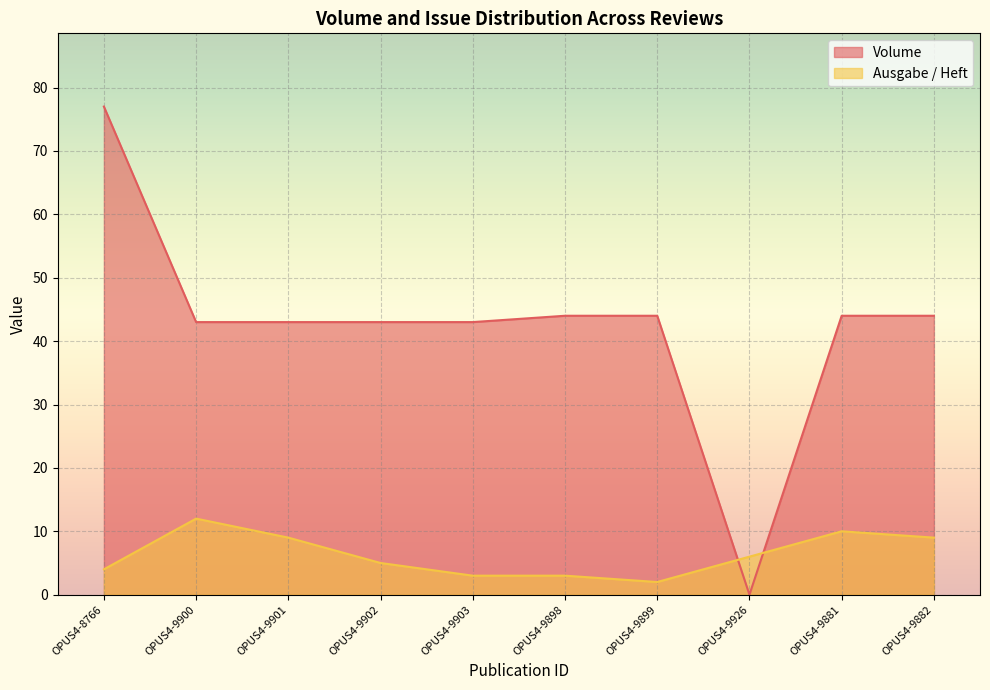

At how many categories does at least one series exceed 40?

9